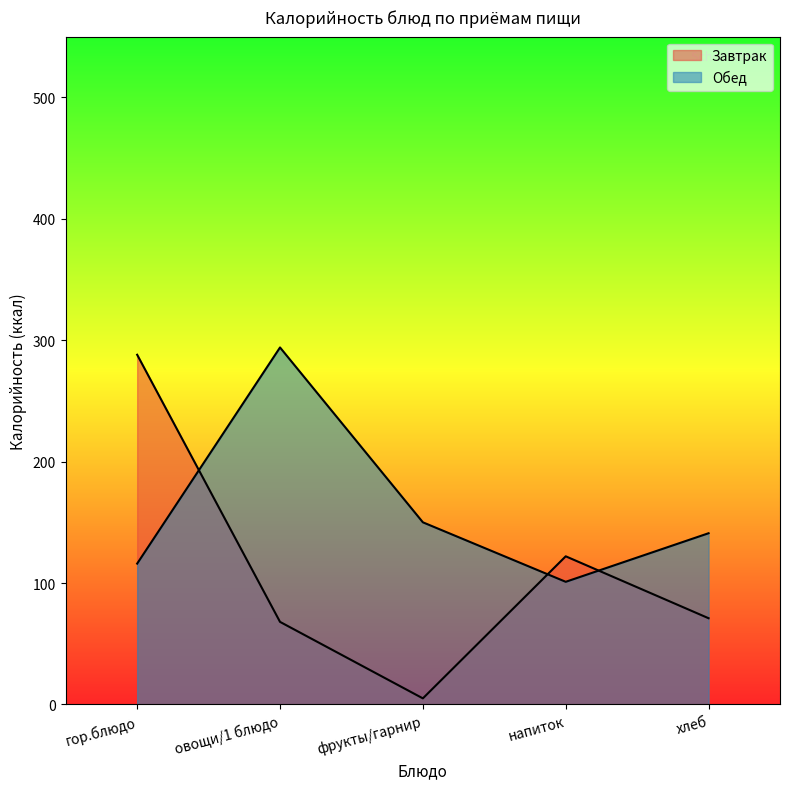

What position from the right is напиток?

2